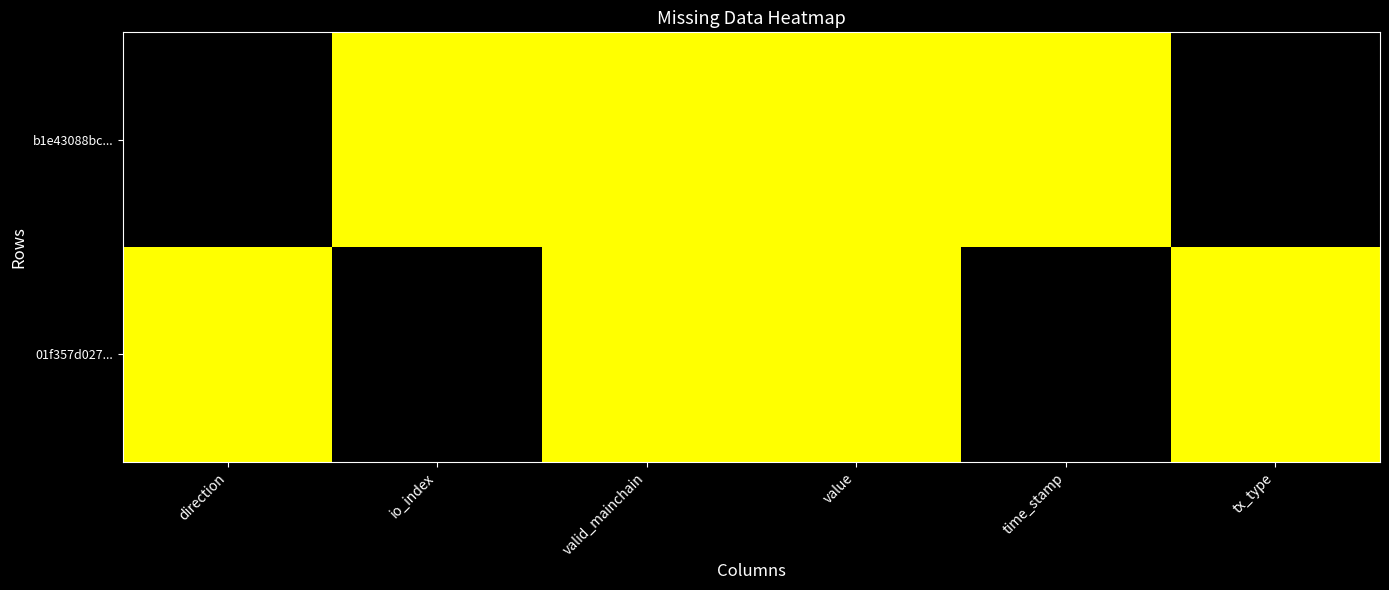

Which category has the lowest value in the b1e43088bc... series?

direction